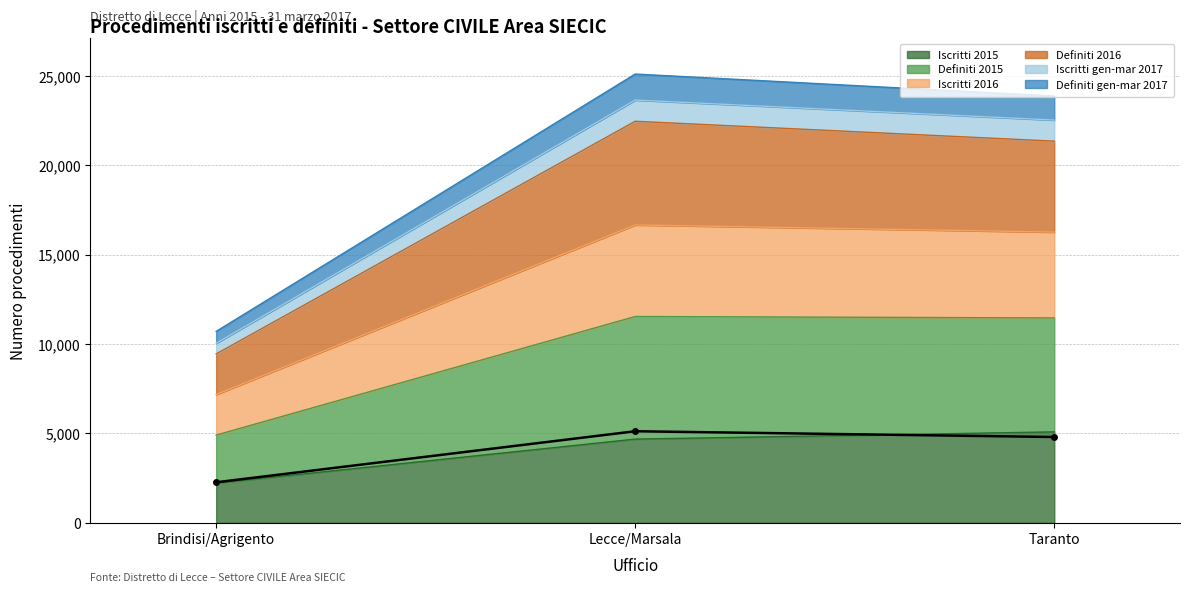

What are all the series names shown in the legend?

Iscritti 2015, Definiti 2015, Iscritti 2016, Definiti 2016, Iscritti gen-mar 2017, Definiti gen-mar 2017